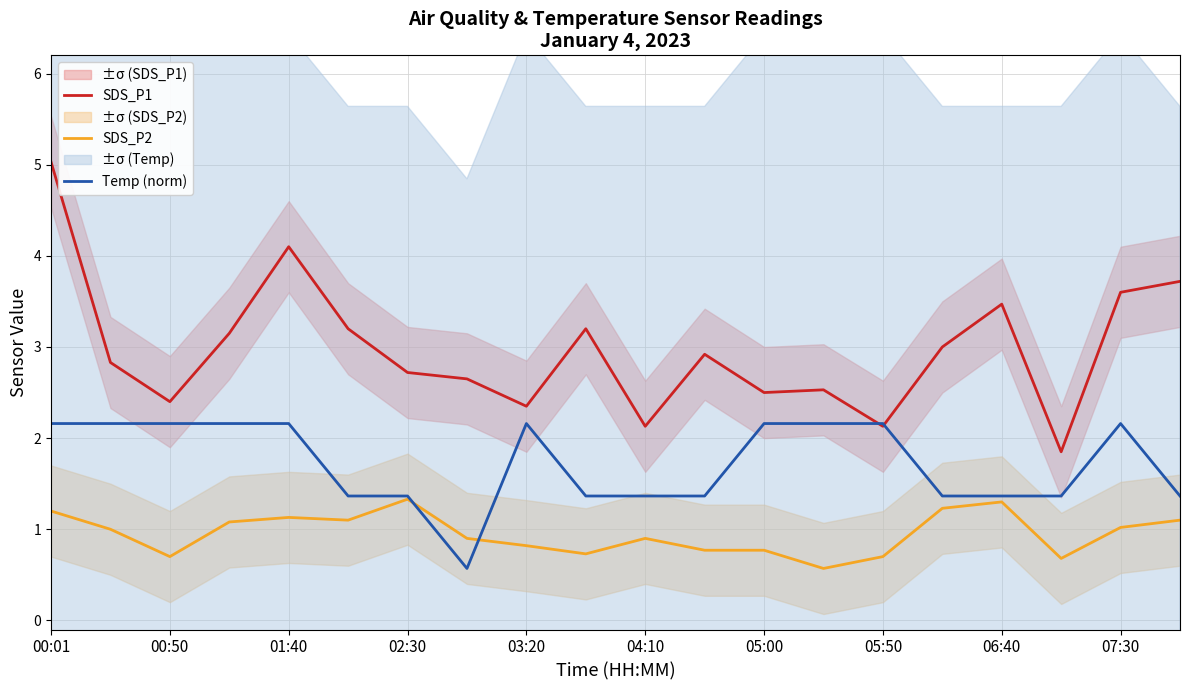

True or false: SDS_P1 and SDS_P2 cross at least once.

False